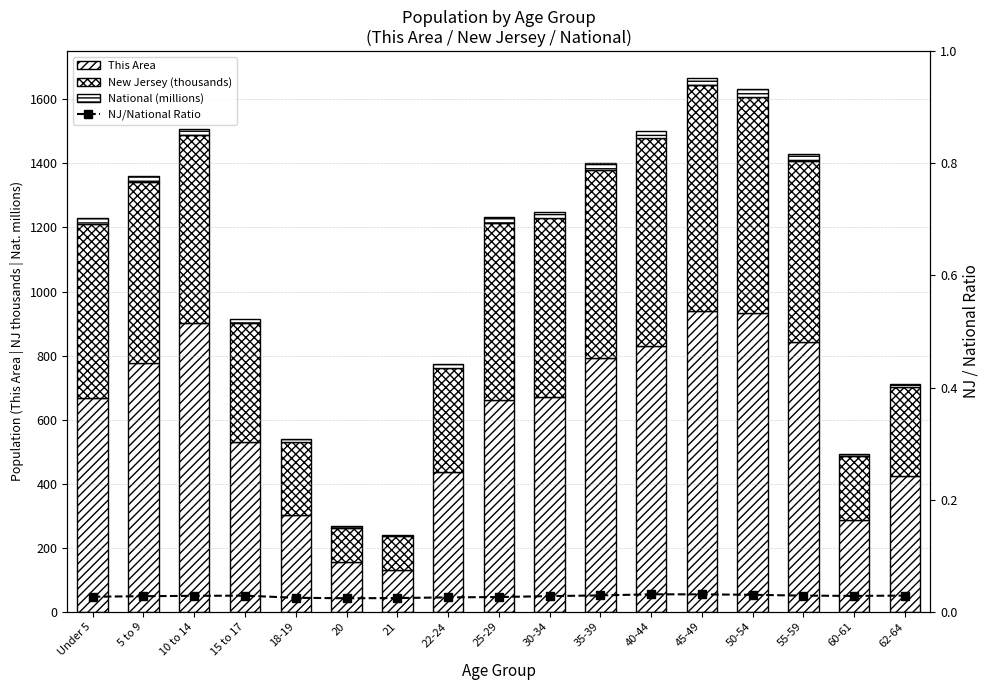

True or false: New Jersey (thousands) has a value of 674.7 at 50-54.

True